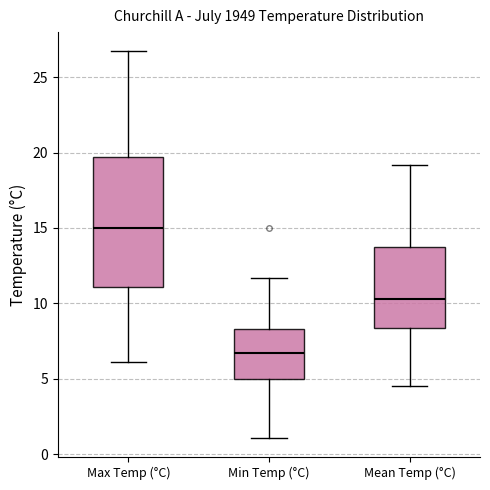

Where is the upper edge of the box for Min Temp (°C) on the y-axis? The values are not printed on the chart, so give them approximately, as read against the axis.

8.5